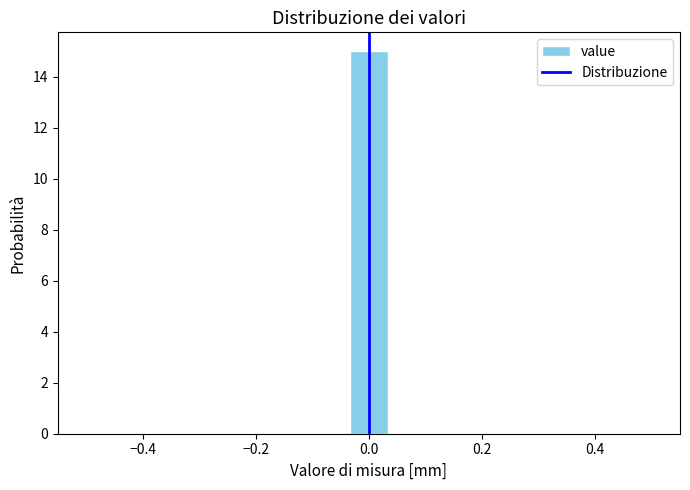

Read against the x-axis, roughly where is the centre of the tallest bar?

0.00